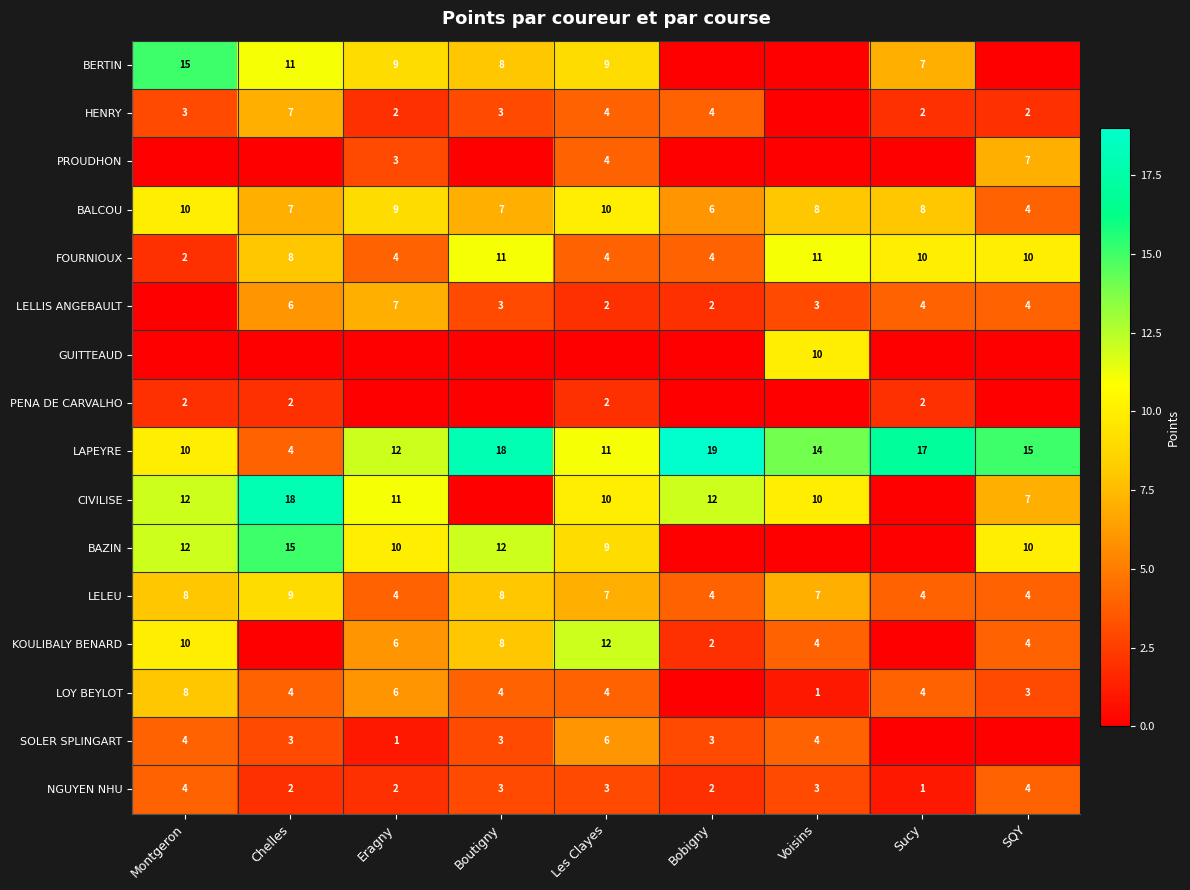

What is the maximum value for LAPEYRE?

19